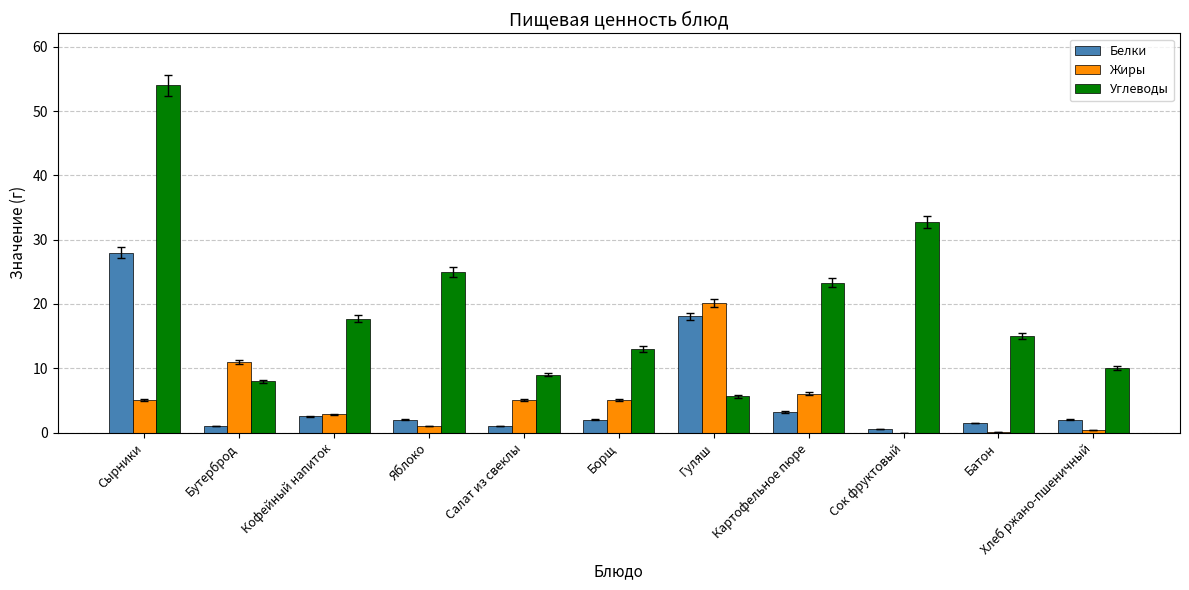

How many data points does each series have?

11